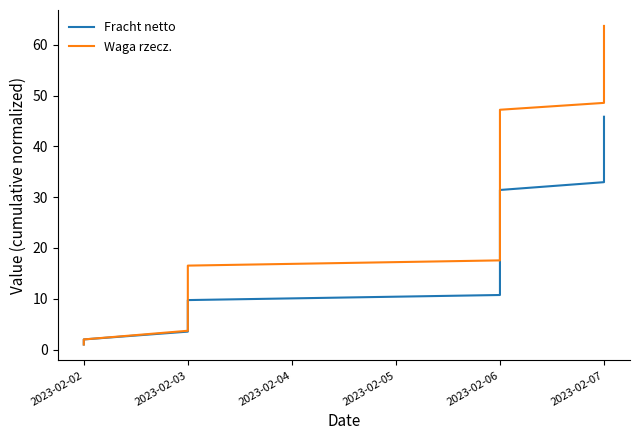

Where is Waga rzecz. nearest to the value 32?

2023-02-06